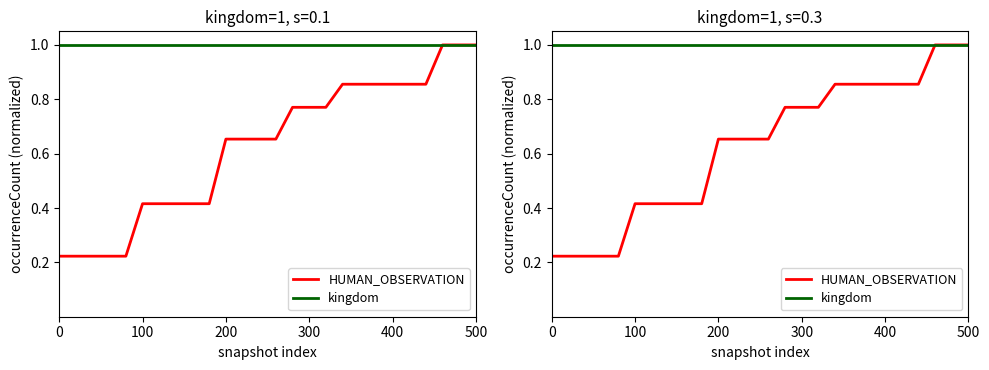

What is the value of the HUMAN_OBSERVATION point at the 4th from the left?

0.2